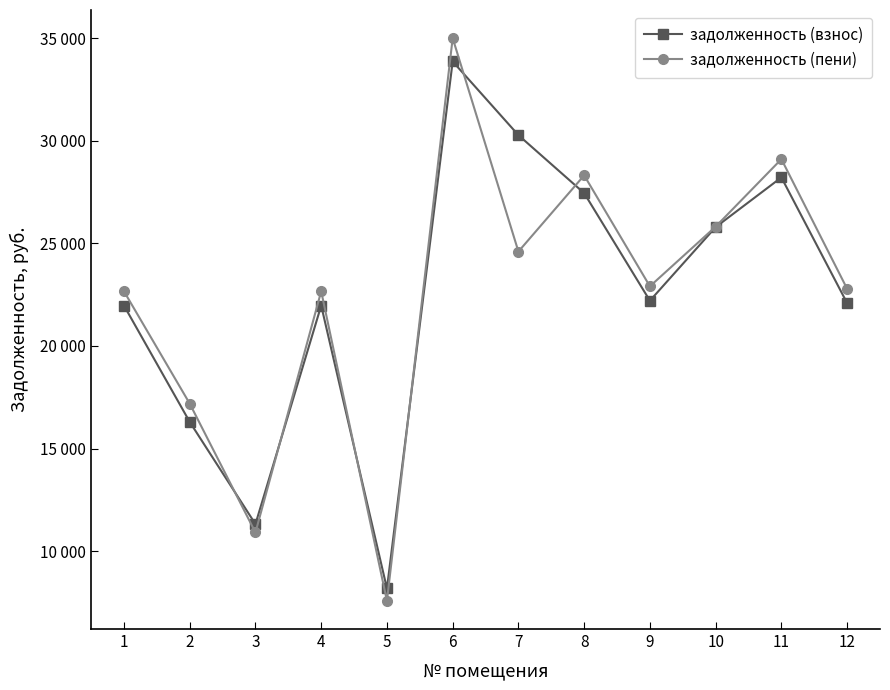

What is the lowest value of the задолженность (пени) series?

7577.6